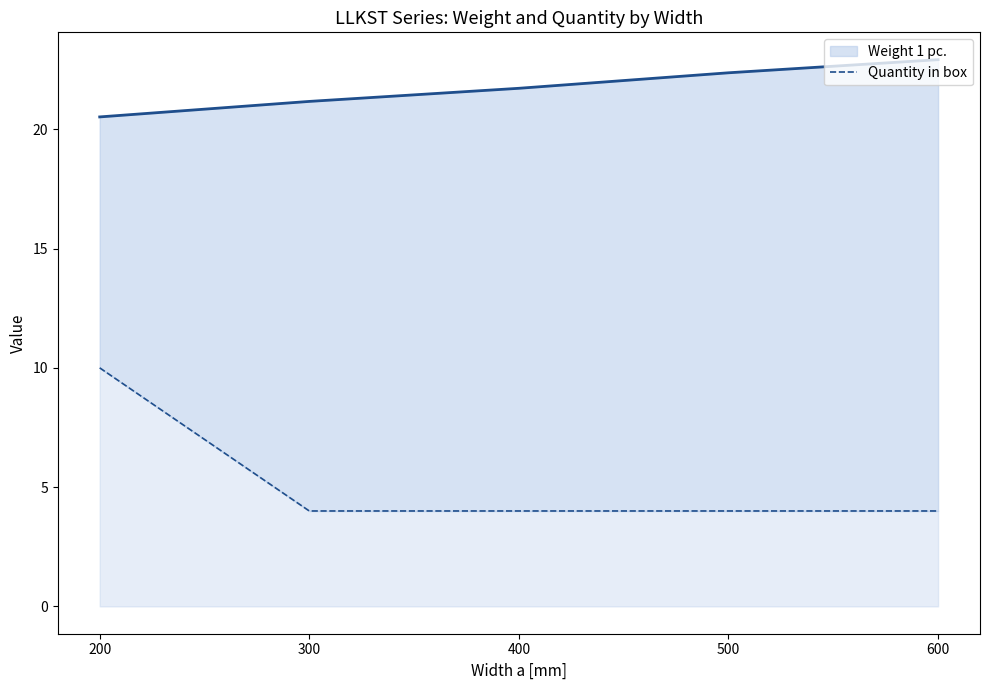

Reading left to right, extract all data points from this chart.

Weight 1 pc.: 200=20.5	300=21.2	400=21.7	500=22.4	600=22.9
Quantity in box: 200=10.0	300=4.0	400=4.0	500=4.0	600=4.0